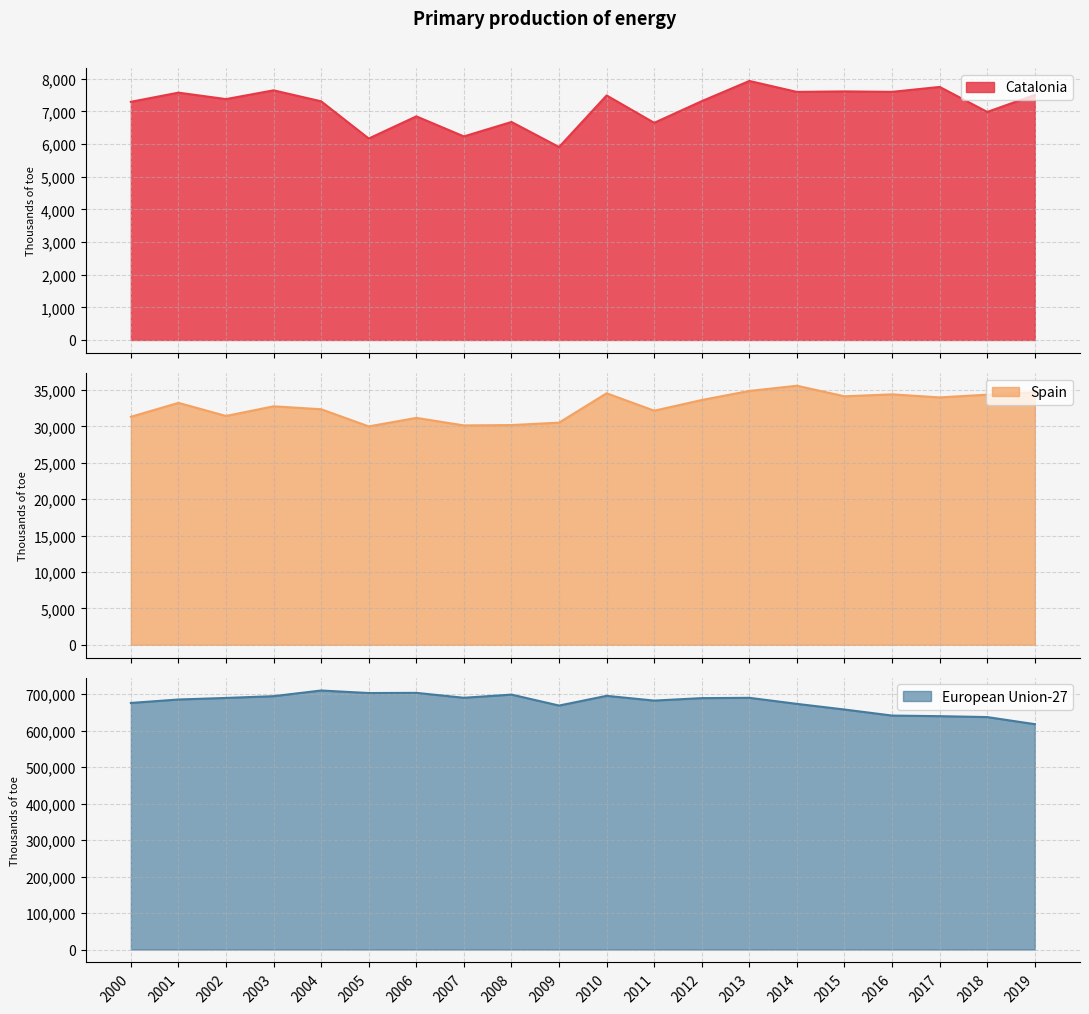

Rank the categories by Spain value from highest to lowest.

2014, 2013, 2019, 2010, 2016, 2018, 2015, 2017, 2012, 2001, 2003, 2004, 2011, 2002, 2000, 2006, 2009, 2008, 2007, 2005